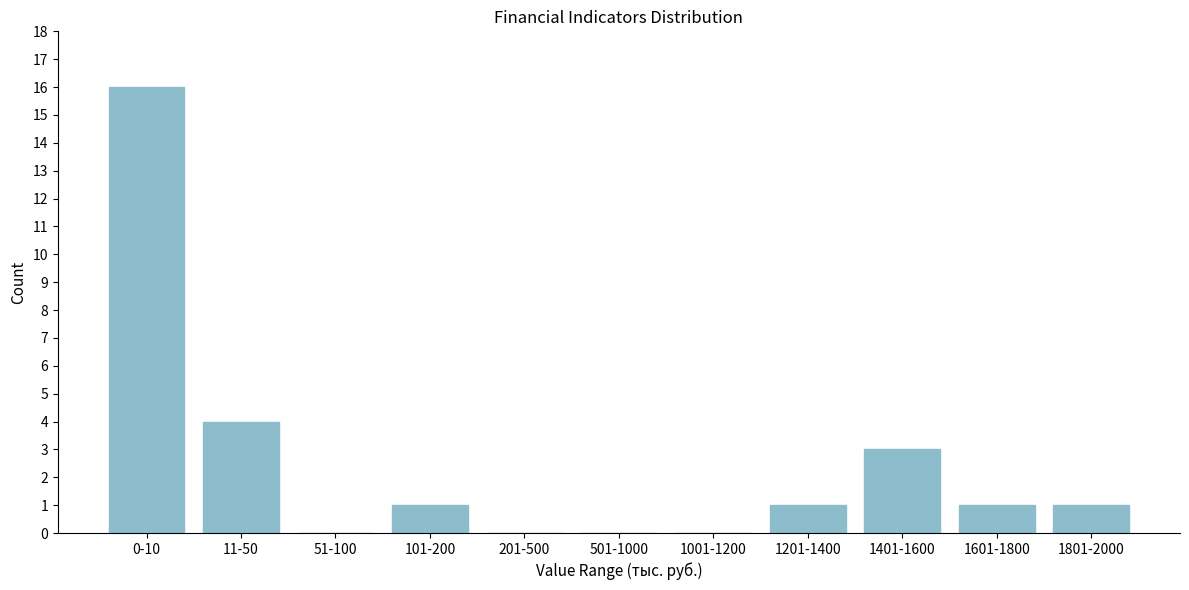

Reading right to left, transcribe all the data shown in this chart.

1801-2000=1	1601-1800=1	1401-1600=3	1201-1400=1	1001-1200=0	501-1000=0	201-500=0	101-200=1	51-100=0	11-50=4	0-10=16